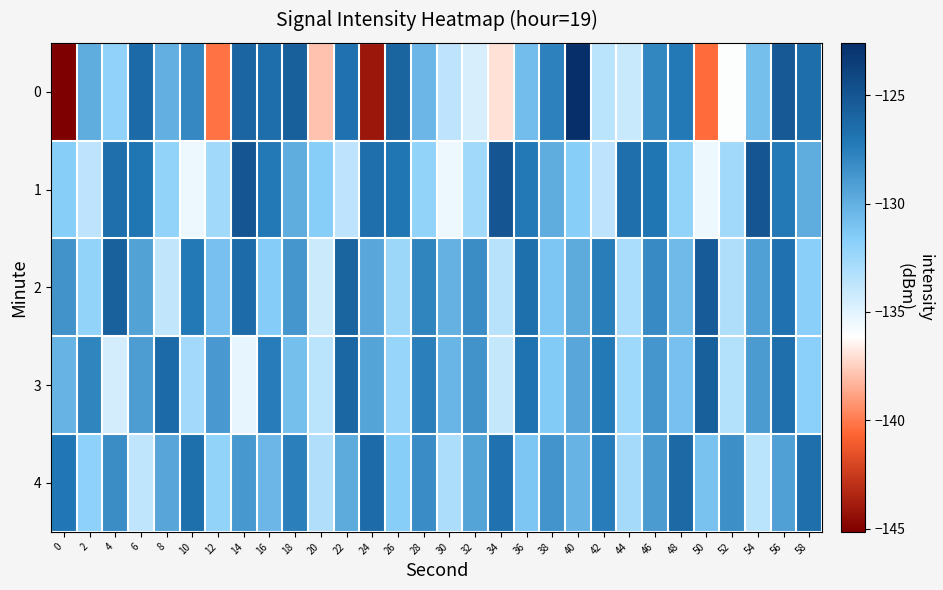

What is the minimum value shown in the chart?

-145.2